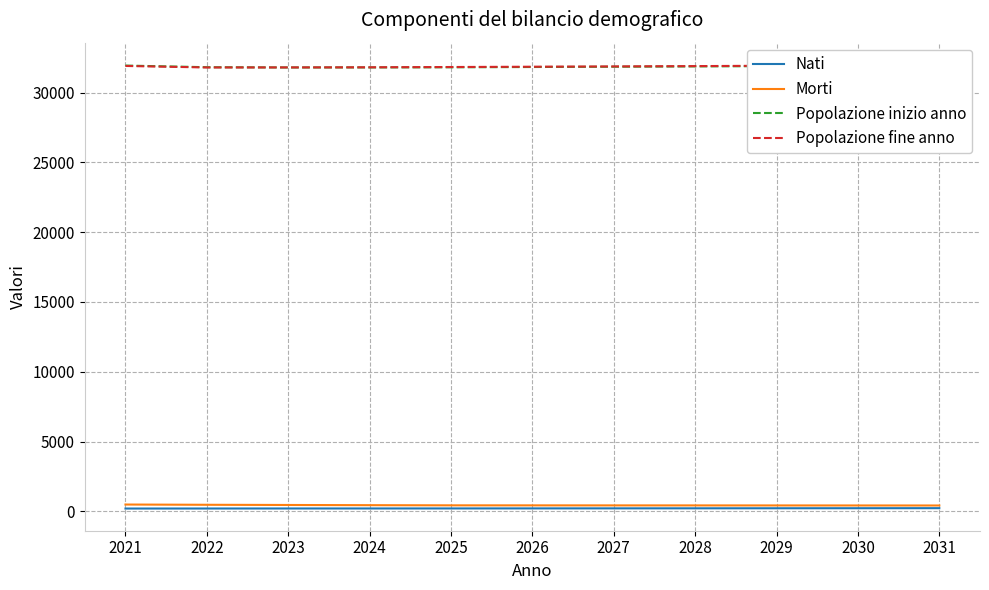

At which label does Popolazione inizio anno reach its peak?

2031